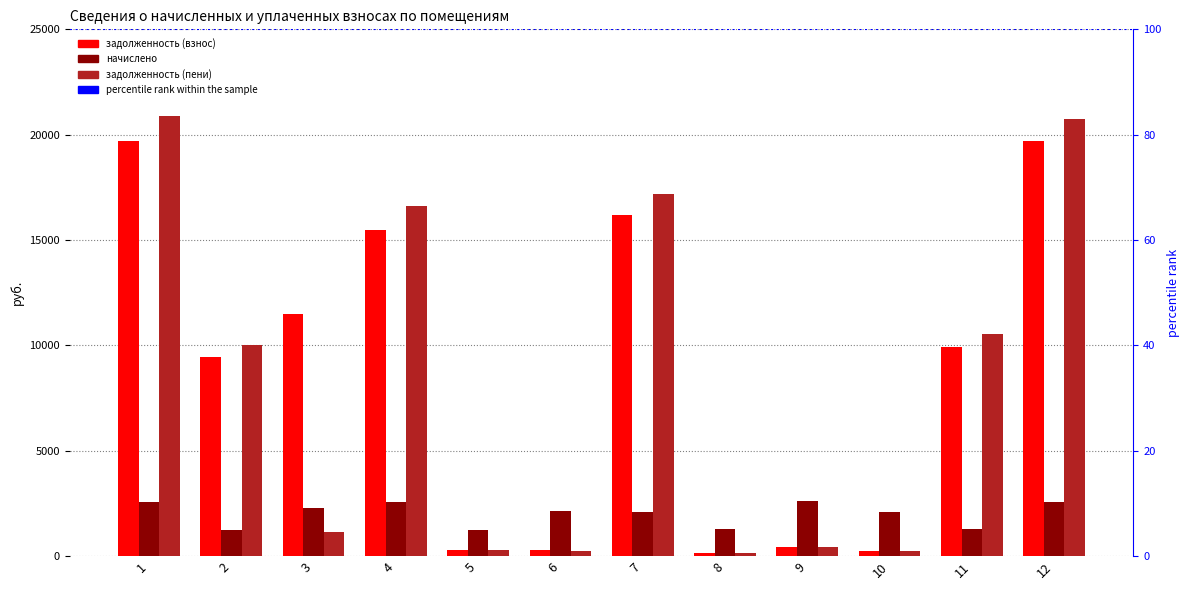

Reading left to right, what are all the values shown in this chart?

задолженность (взнос): 1=19681.5	2=9430.0	3=11488.6	4=15497.7	5=278.3	6=306.4	7=16180.2	8=143.1	9=425.6	10=234.4	11=9922.2	12=19692.9
начислено: 1=2547.2	2=1241.4	3=2275.3	4=2547.2	5=1249.7	6=2137.0	7=2094.0	8=1287.9	9=2603.5	10=2109.3	11=1284.1	12=2561.5
задолженность (пени): 1=20899.4	2=10027.5	3=1140.0	4=16624.8	5=277.7	6=237.4	7=17181.4	8=143.1	9=425.7	10=234.4	11=10536.1	12=20763.8